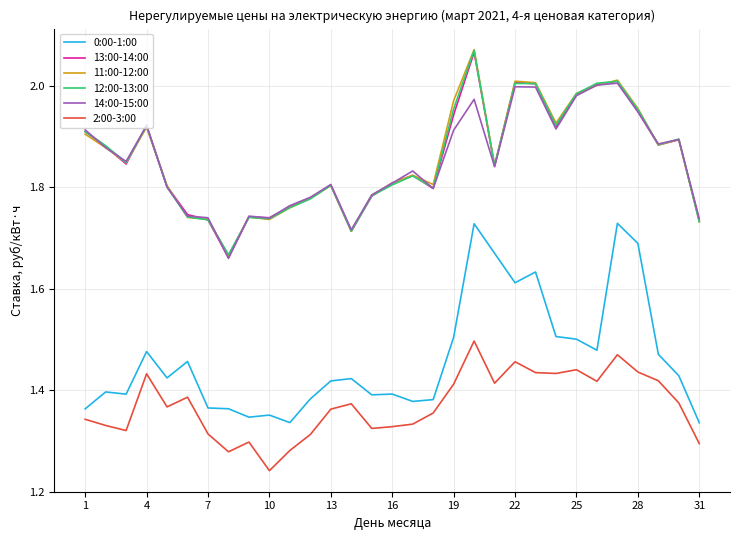

True or false: 12:00-13:00 and 2:00-3:00 cross at least once.

False